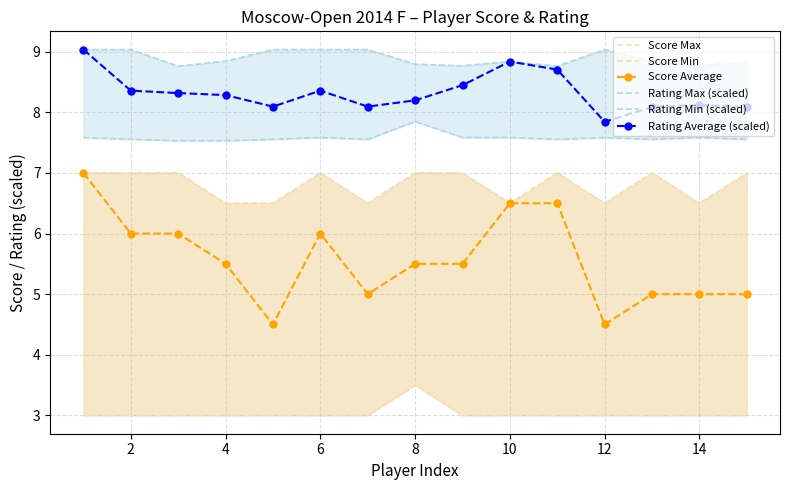

How many lines are shown in the chart?

6